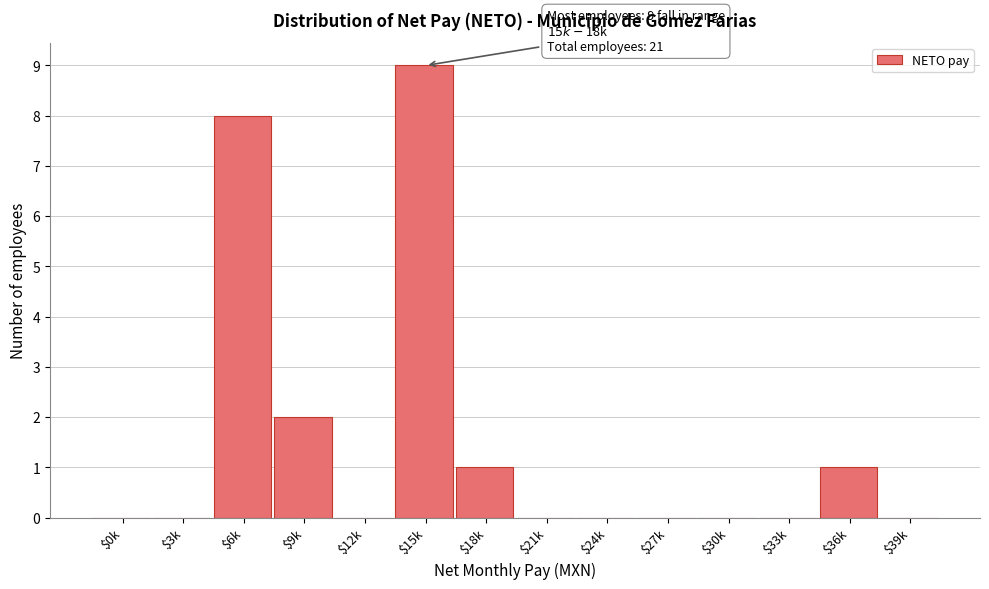

True or false: the data shows 0 at $12k.

True